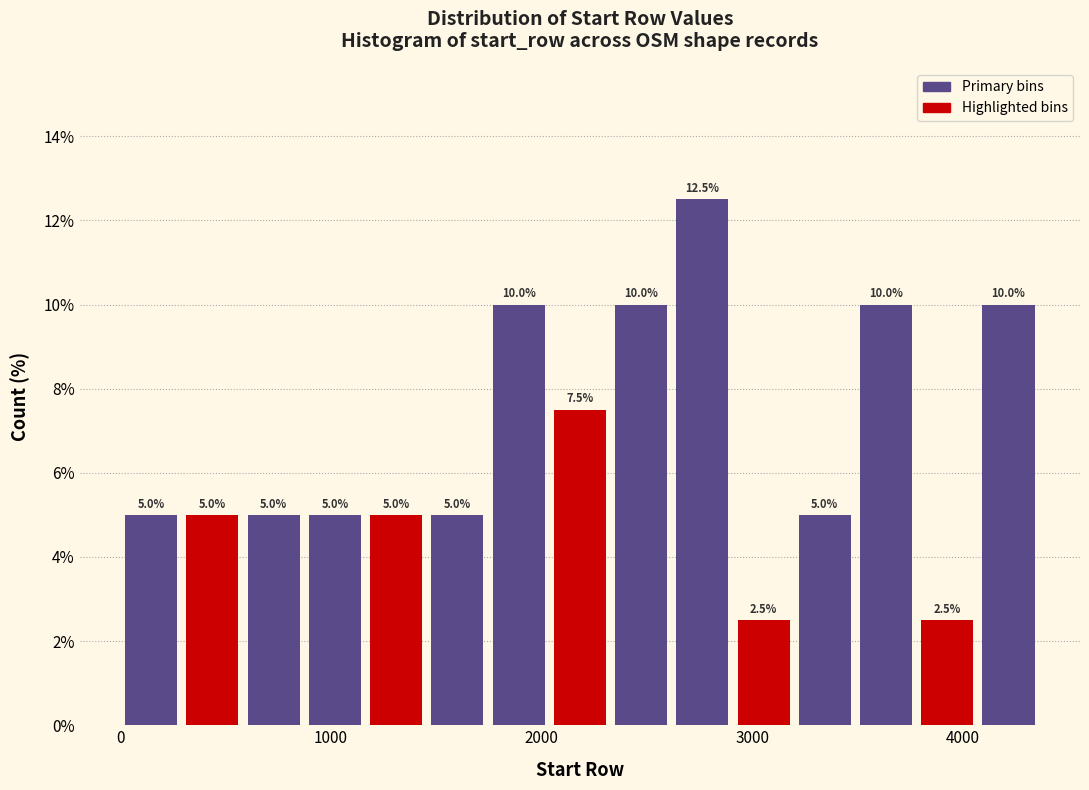

Around what value on the x-axis is the tallest bar? Give the approximate position of its centre, as read against the axis.

2800